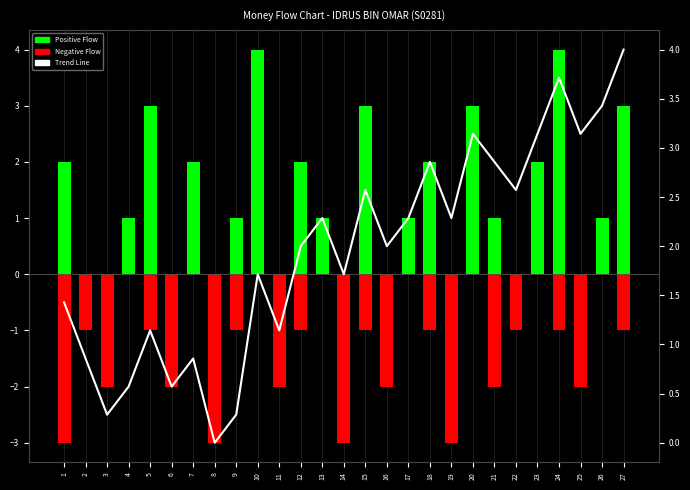

How many Negative Flow values are between -2 and 0?

23